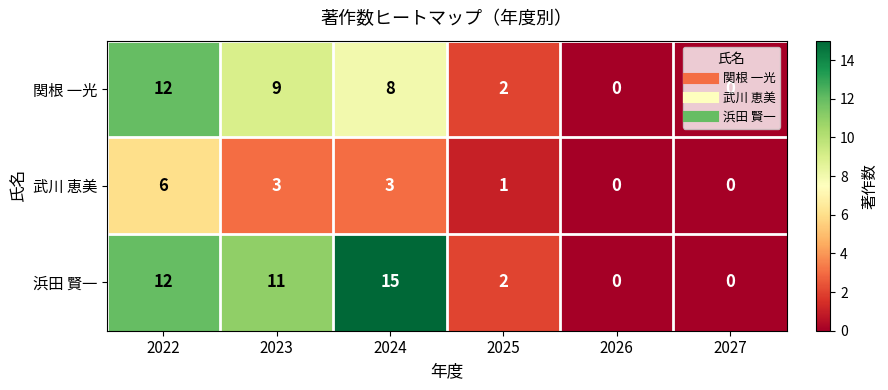

The value of 関根 一光 at 2025 is 2. True or false?

True